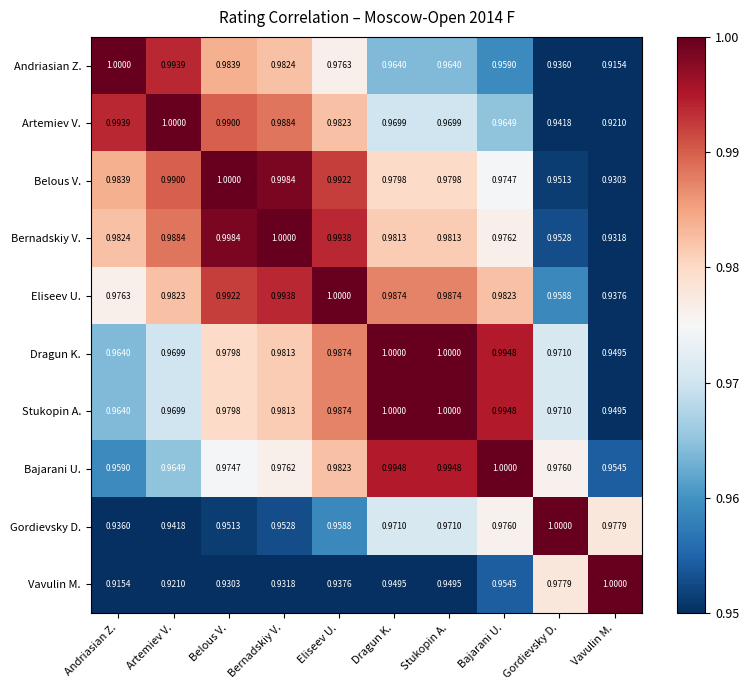

Is the value of Bajarani U. at Bajarani U. greater than the value of Andriasian Z. at Stukopin A.?

Yes